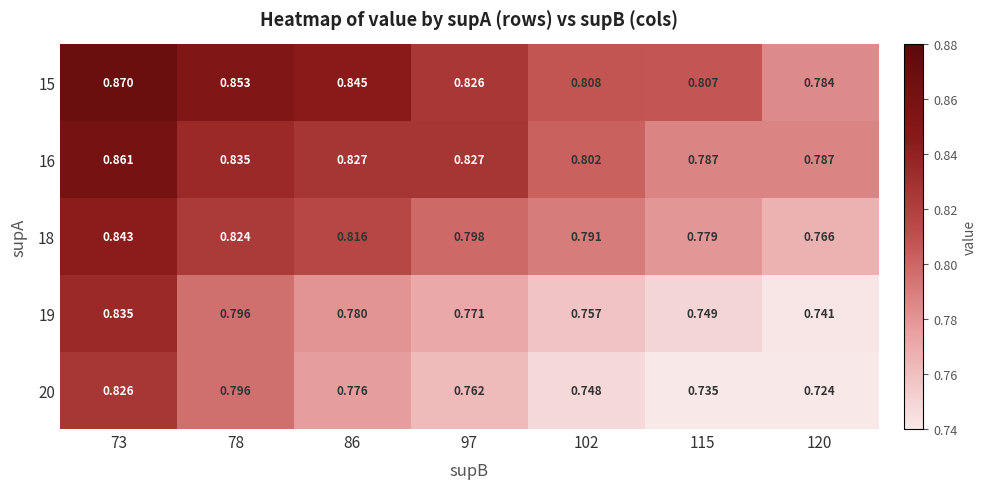

Is the value of 16 at 73 greater than the value of 18 at 86?

Yes